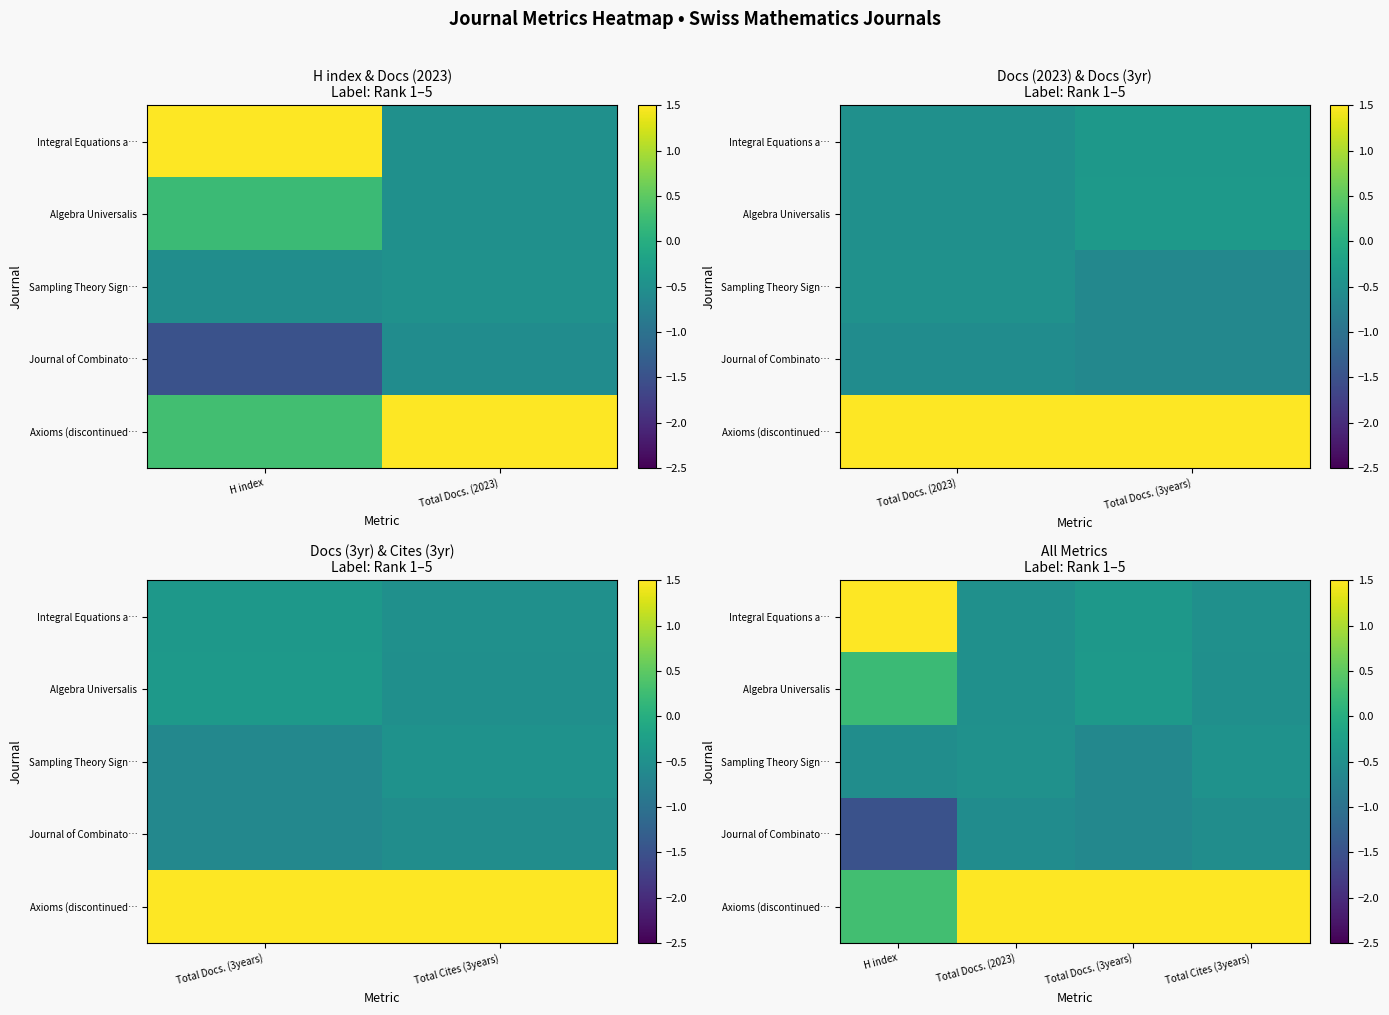

Is it true that Journal of Combinato… equals -1.5 at H index?

True